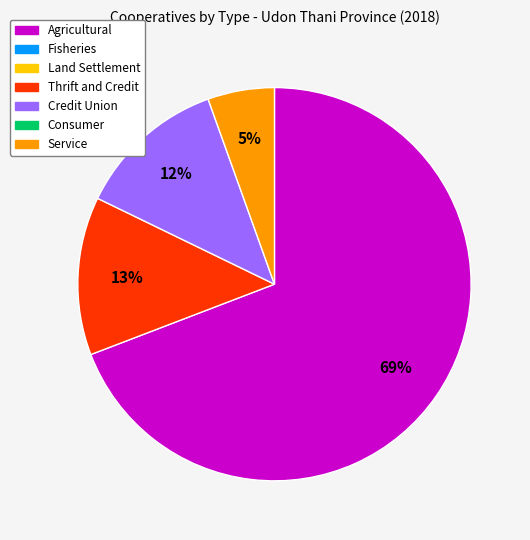

Does any single category account for the majority?

Yes